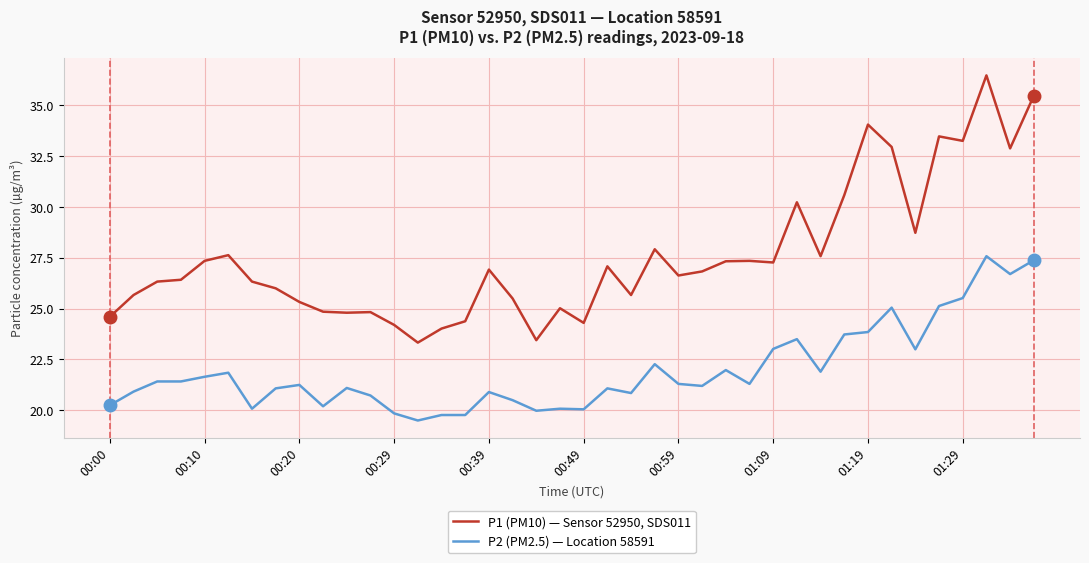

What are all the series names shown in the legend?

P1 (PM10) — Sensor 52950, SDS011, P2 (PM2.5) — Location 58591